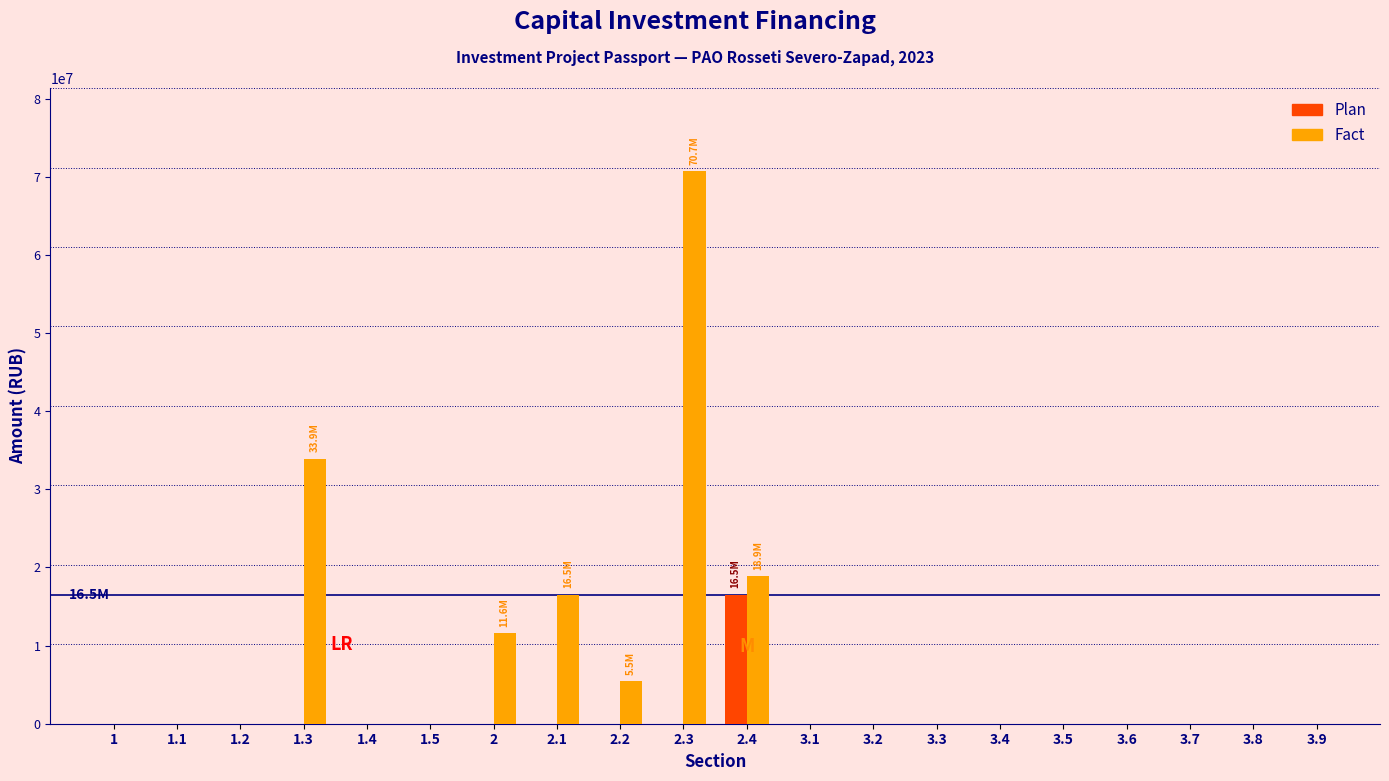

What is the sum of all Fact values?

157084067